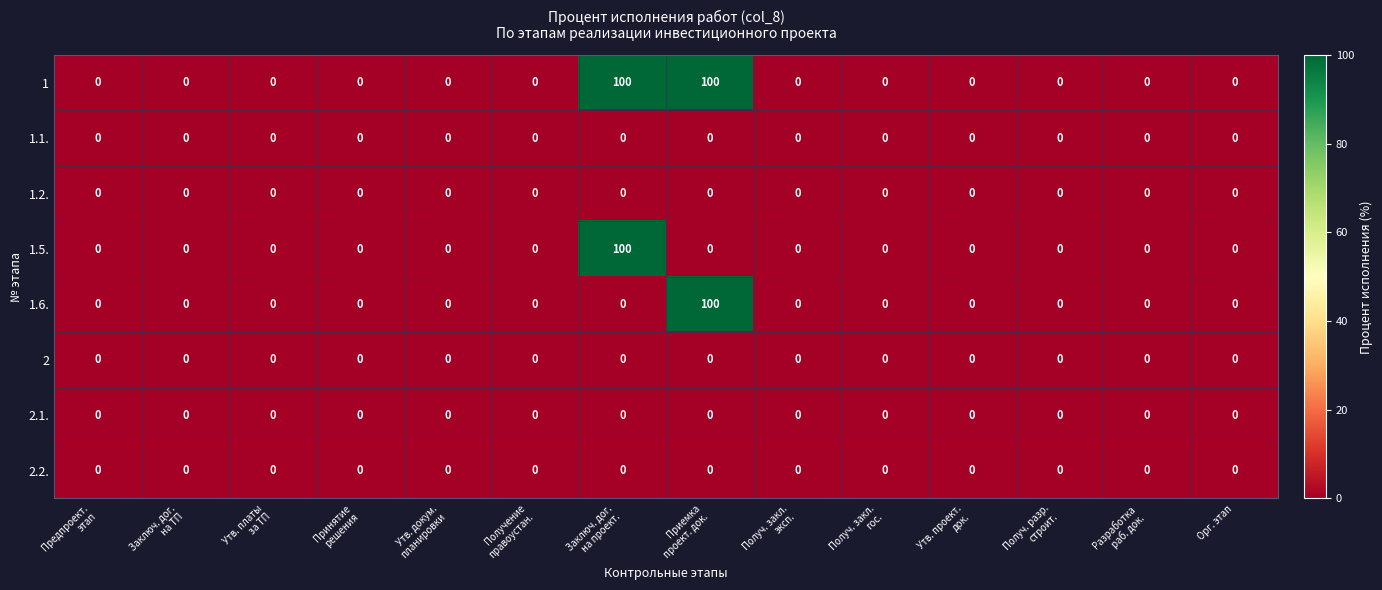

What is the maximum value shown in the chart?

100